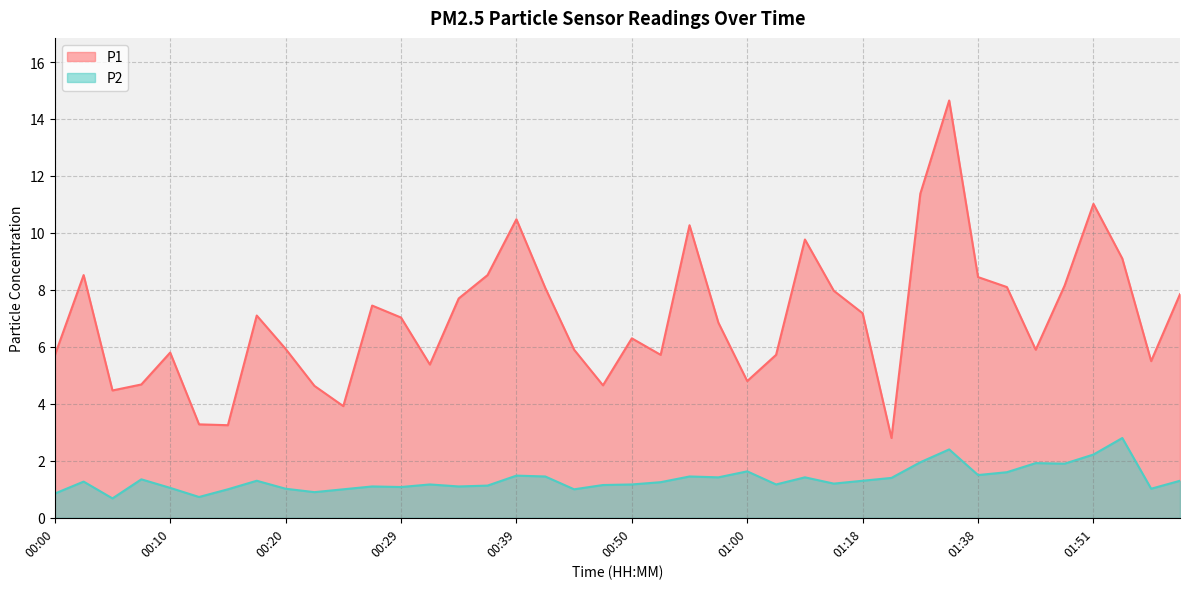

How many values in the P1 series exceed 7?

20